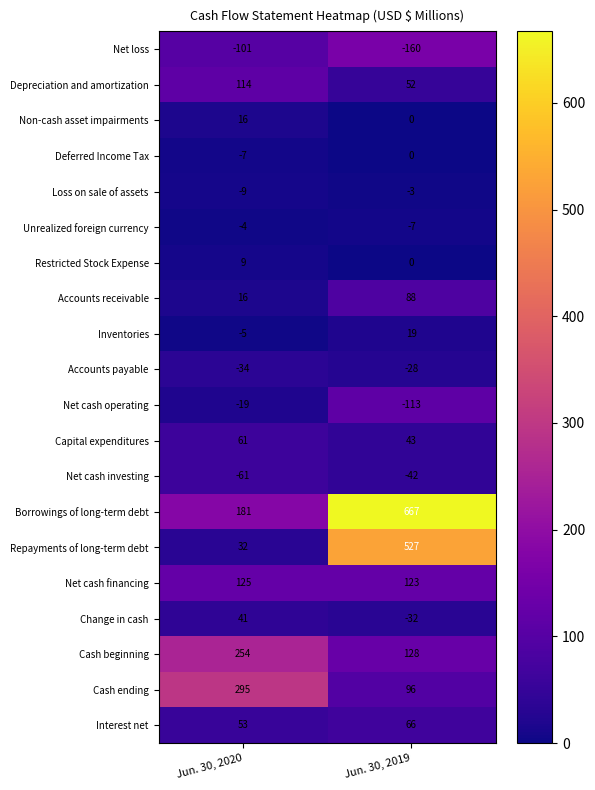

Which series has the widest spread of values?

Repayments of long-term debt